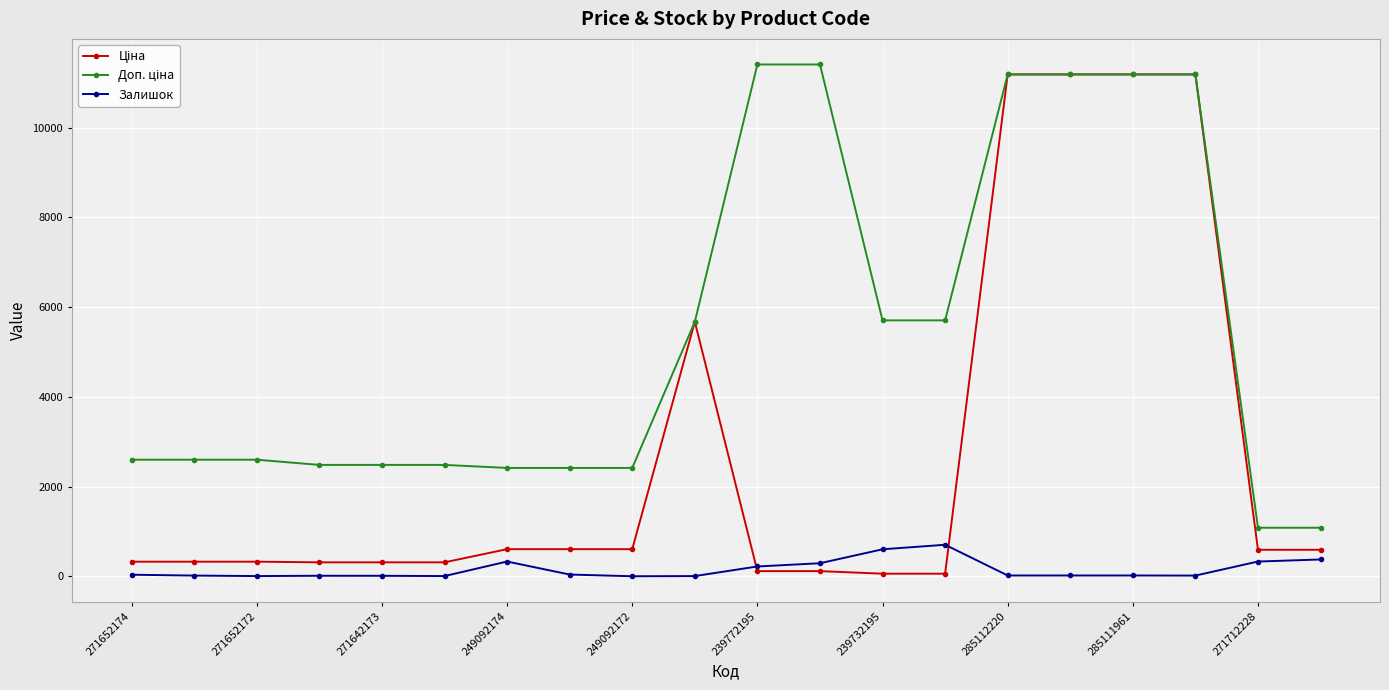

True or false: Залишок has more than 2 points higher than both neighbors.

True